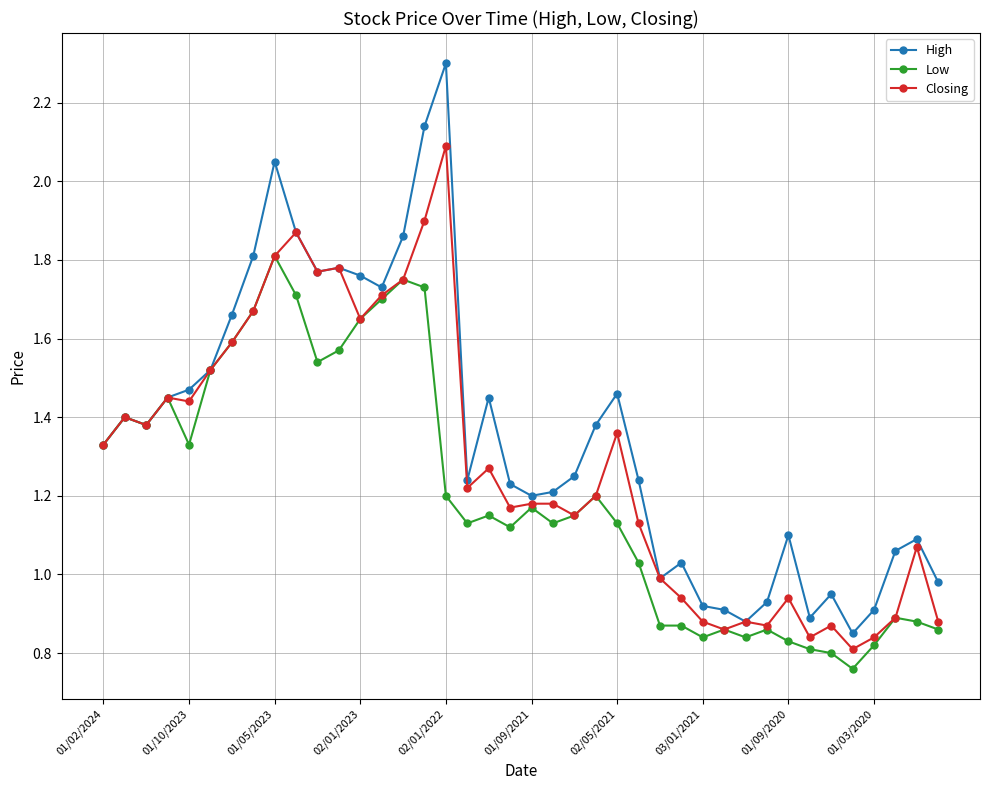

Which series has the largest range (max minus min)?

High